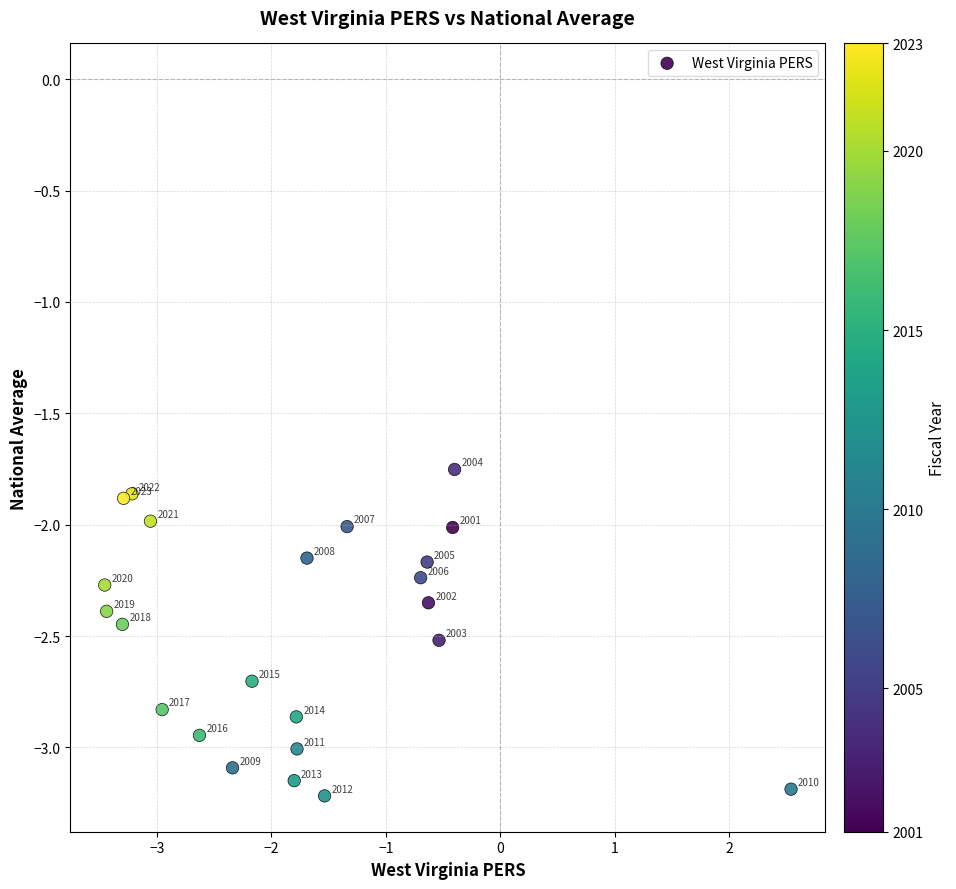

What is the range of X values (max minus min)?

6.0